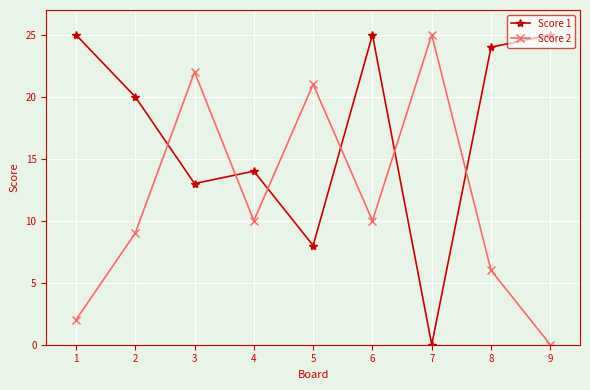

Where is the first local maximum for Score 1?

4